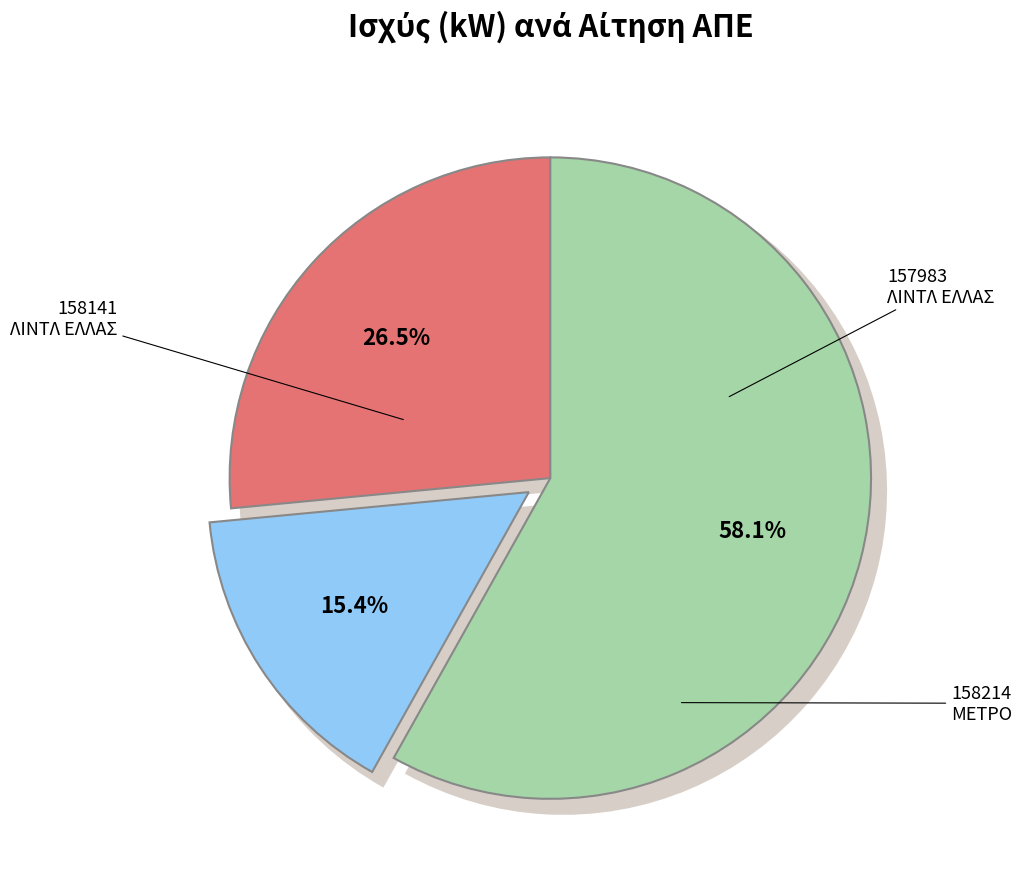

The 157983 - ΛΙΝΤΛ ΕΛΛΑΣ (114 kW) slice represents 27% of the pie. True or false?

True